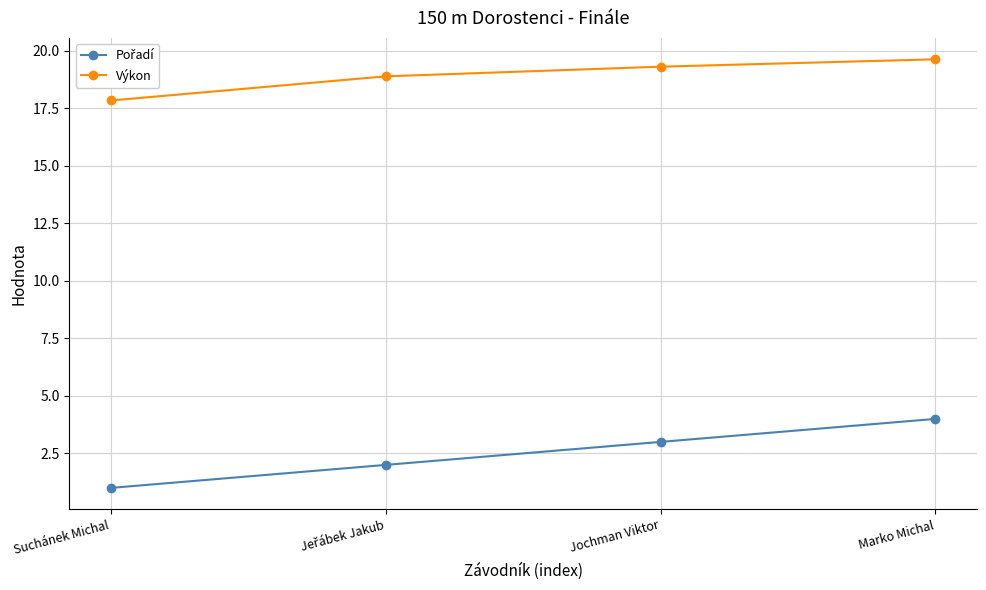

At which category is the sum across all series the highest?

Marko Michal